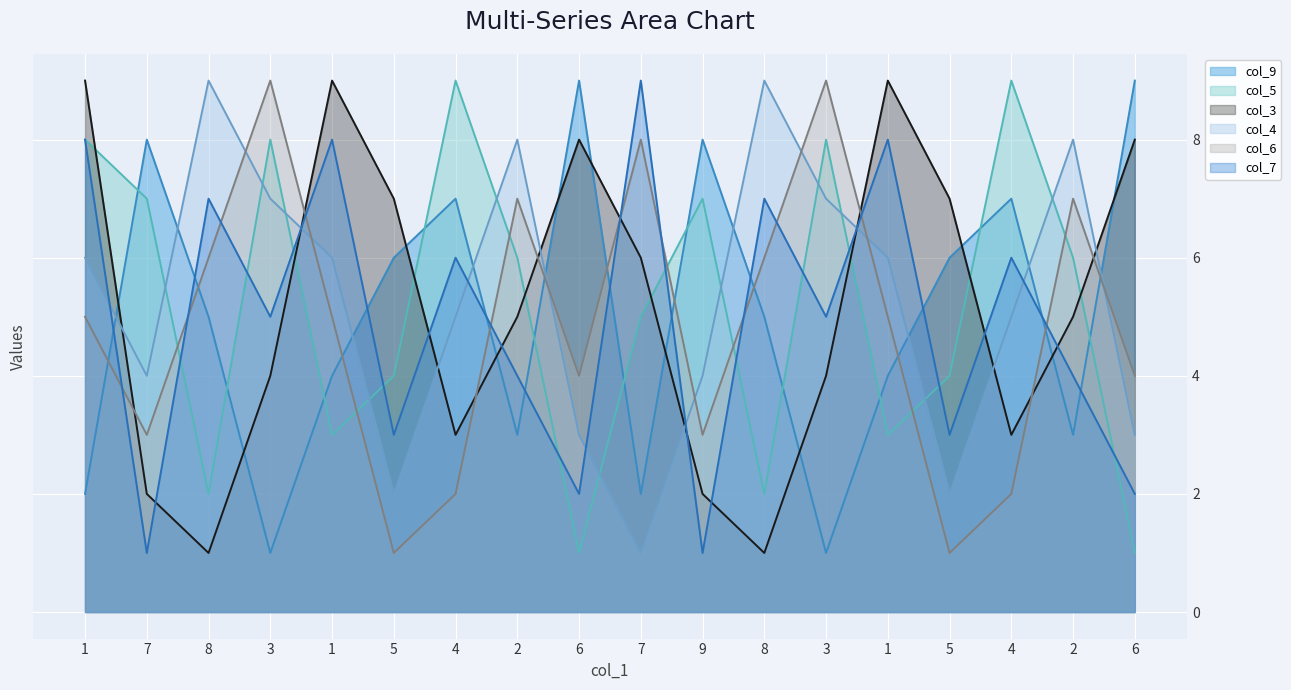

Where do col_9 and col_4 first cross each other?

1 and 7